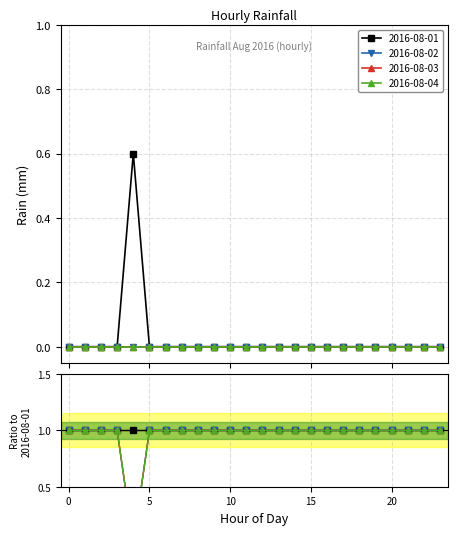

Is it true that 2016-08-04 equals 0.0 at 22?

True